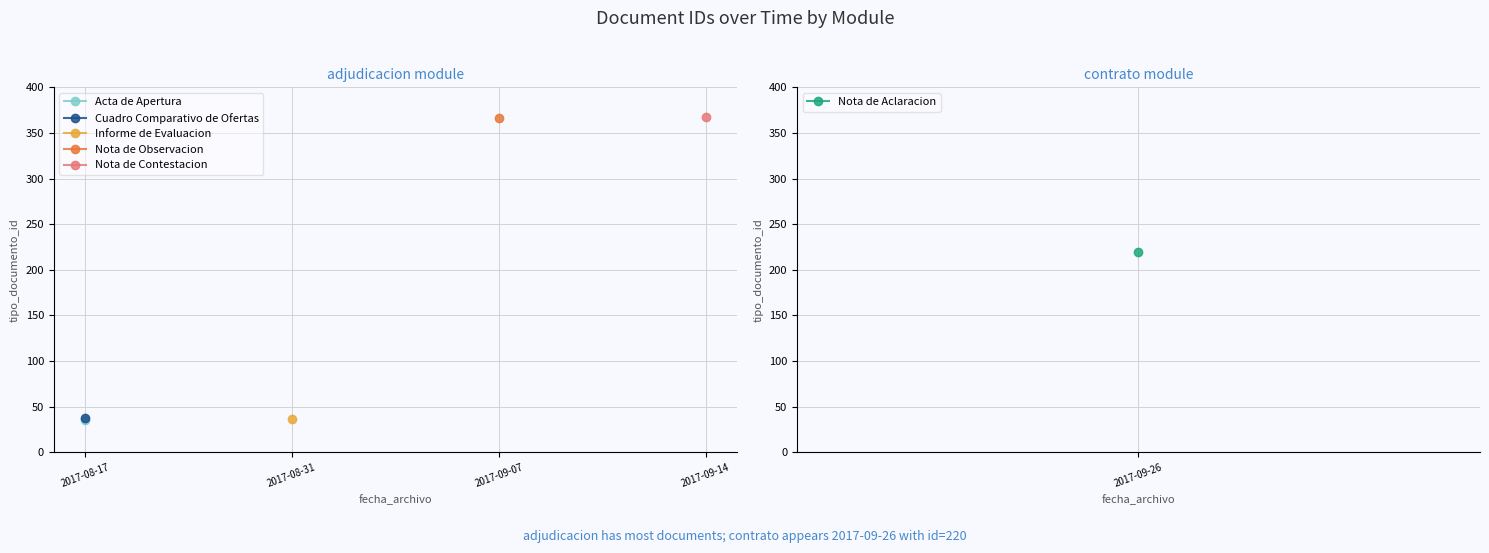

Which category has the highest value across all series?

2017-09-14